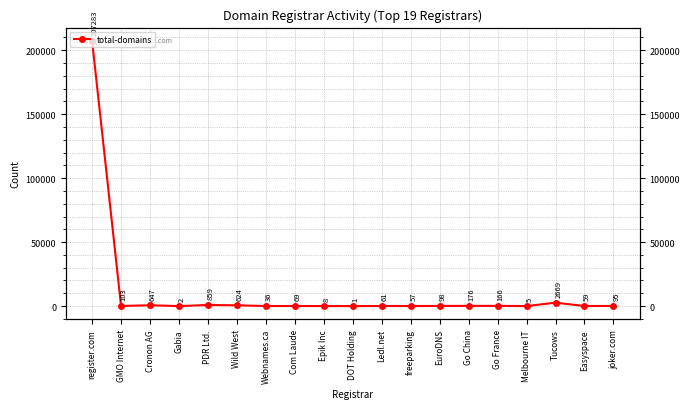

True or false: the data shows 259 at Go France.

False